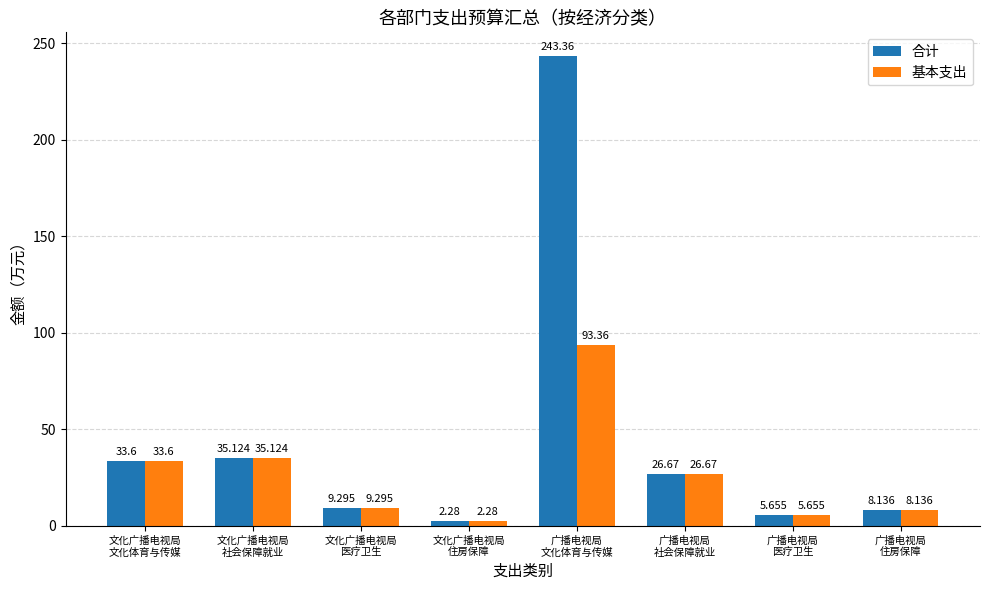

What is the maximum value for 基本支出?

93.4